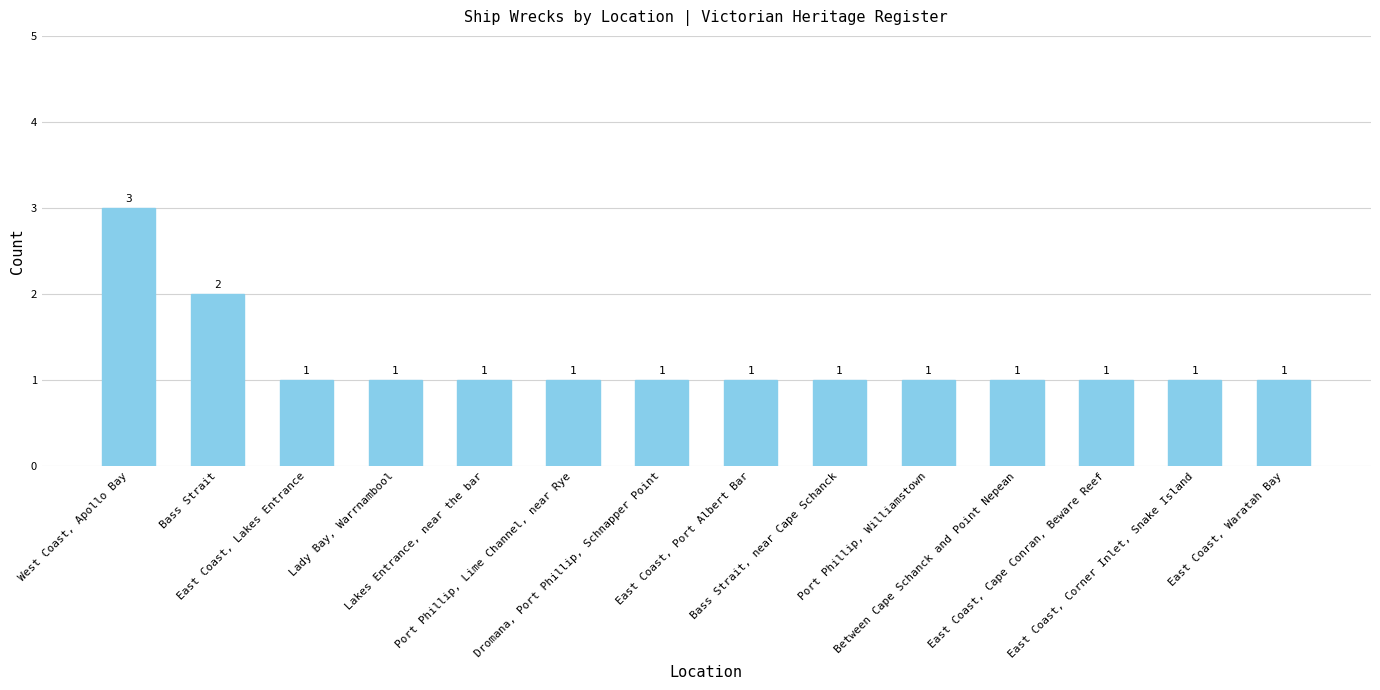

What is the minimum value shown in the chart?

1